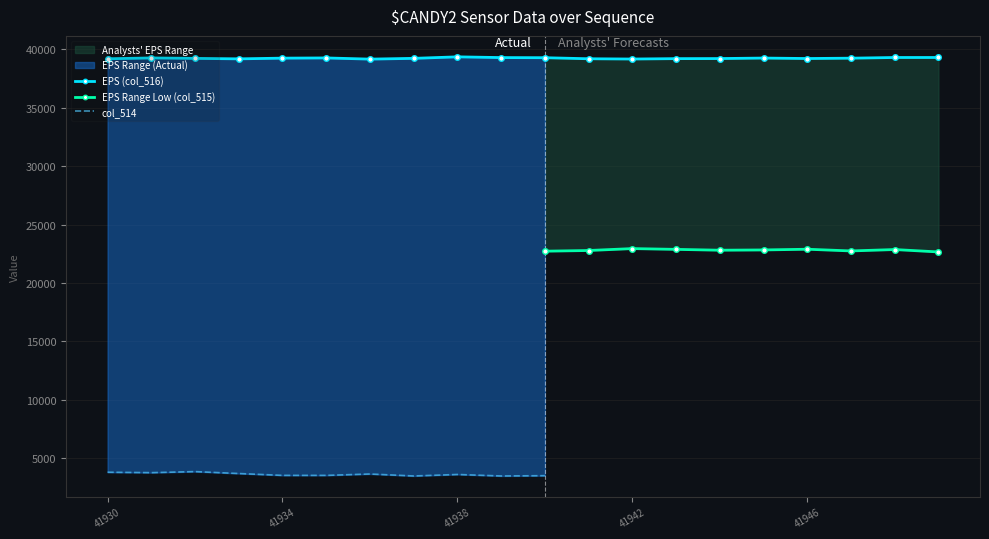

The EPS (col_516) series shows 60612 at 41946. True or false?

False